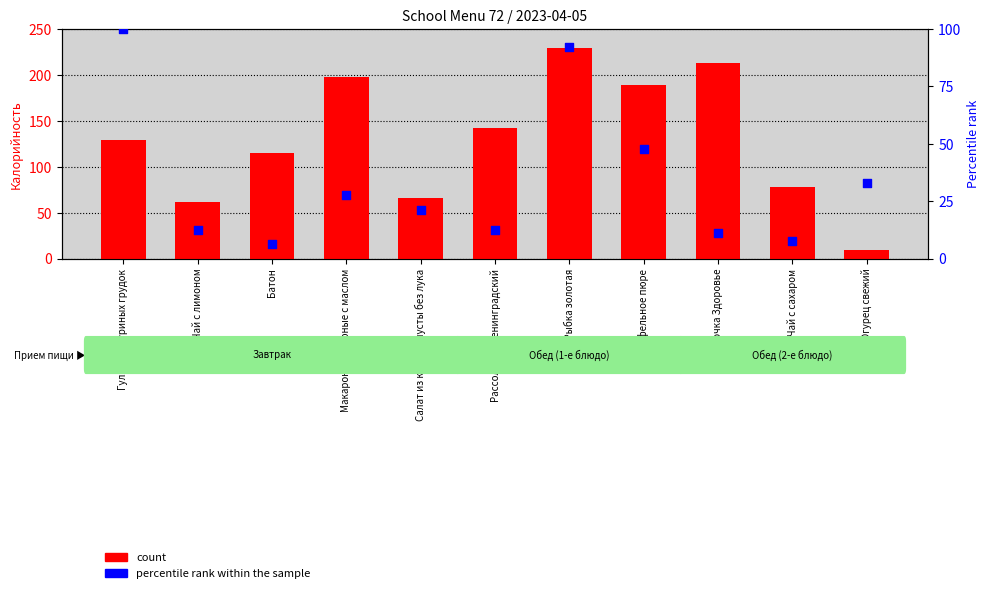

At which category is the sum across all series the highest?

Суфле Рыбка золотая